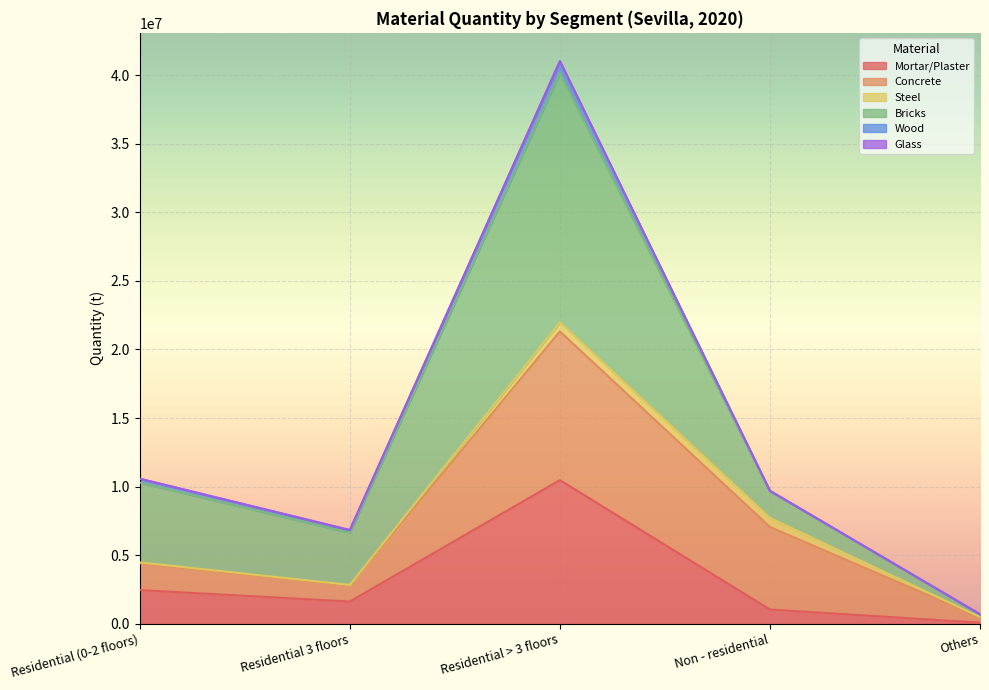

What is the maximum value for Mortar/Plaster?

10473921.8